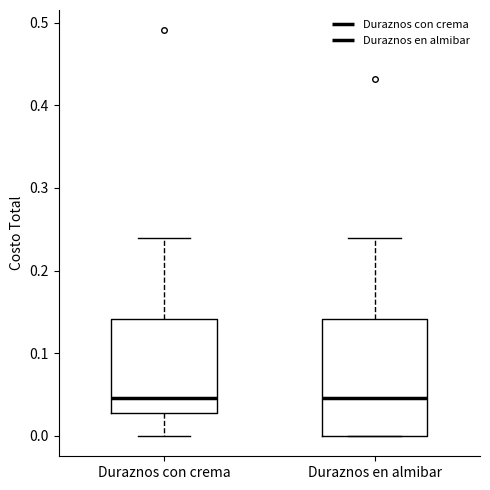

Reading left to right, read every box against the y-axis: the position of its median line, the range the box covers, and the ends of its whiskers. The values are not printed on the chart, so give them approximately, as read against the axis.

Duraznos con crema: median 0.05, box 0.03 to 0.14, whiskers 0.00 to 0.24
Duraznos en almibar: median 0.05, box 0.00 to 0.14, whiskers 0.00 to 0.24